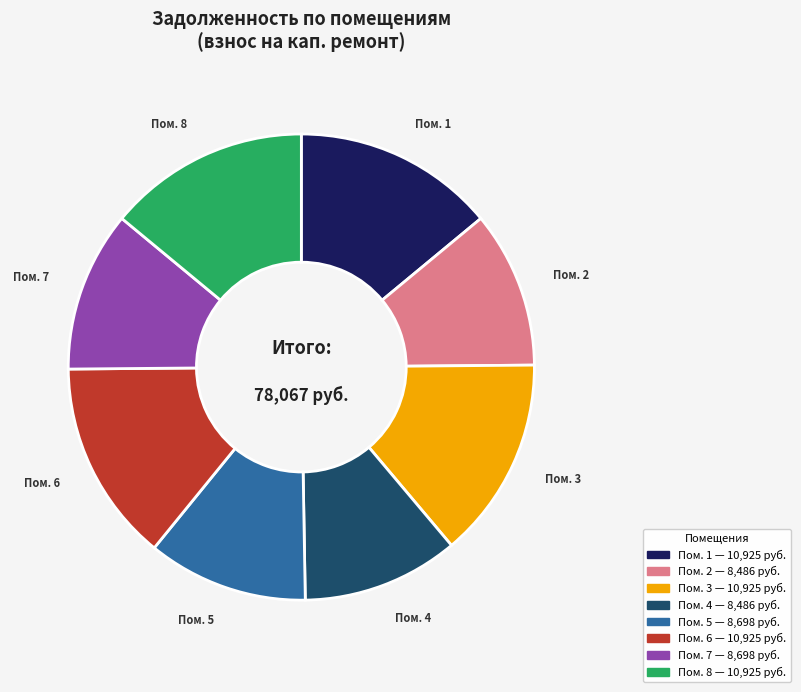

Is there a majority slice in this chart?

No